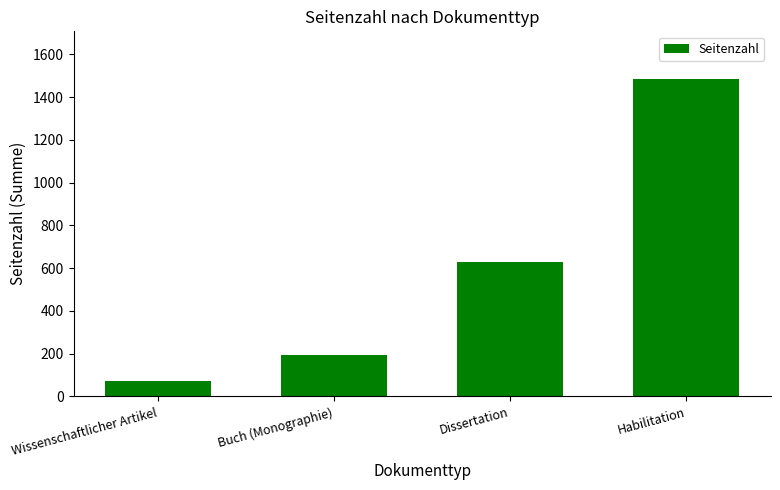

Rank the categories by value from lowest to highest.

Wissenschaftlicher Artikel, Buch (Monographie), Dissertation, Habilitation